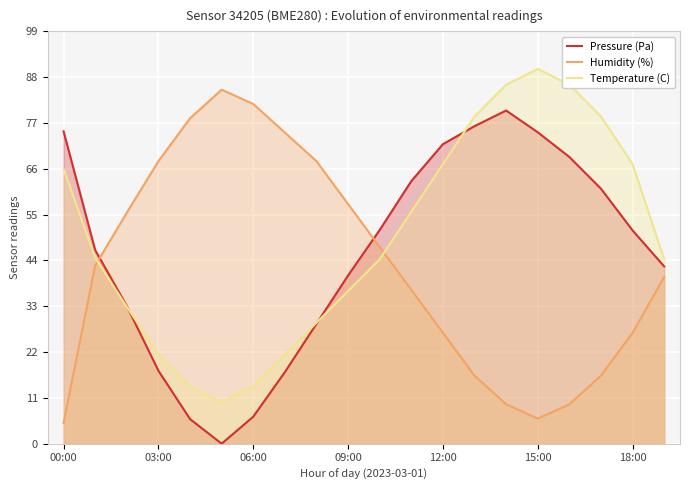

True or false: Humidity (%) and Pressure (Pa) cross at least once.

True